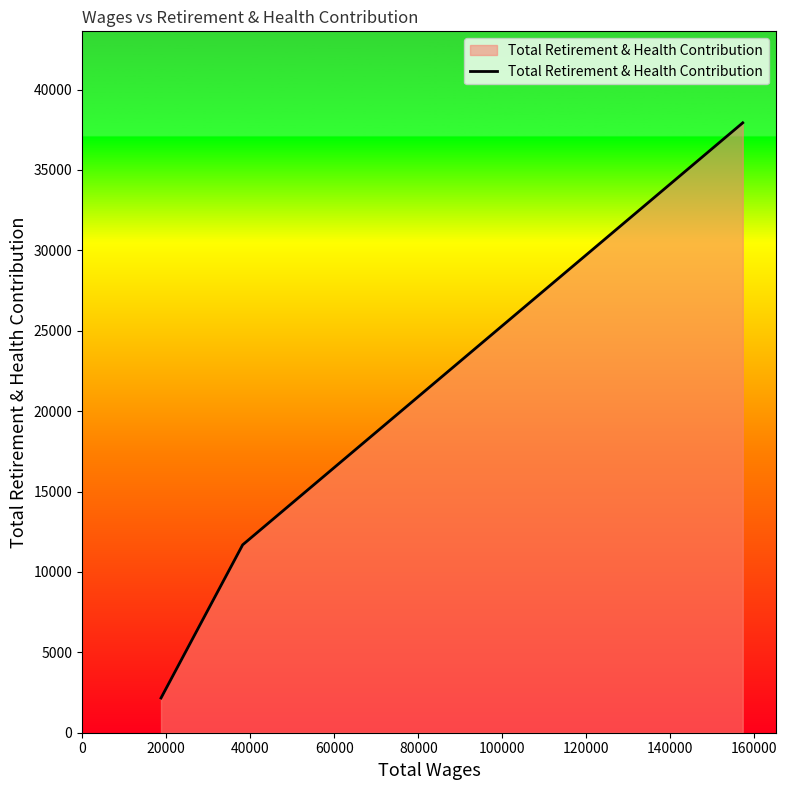

How many categories are shown in the chart?

3